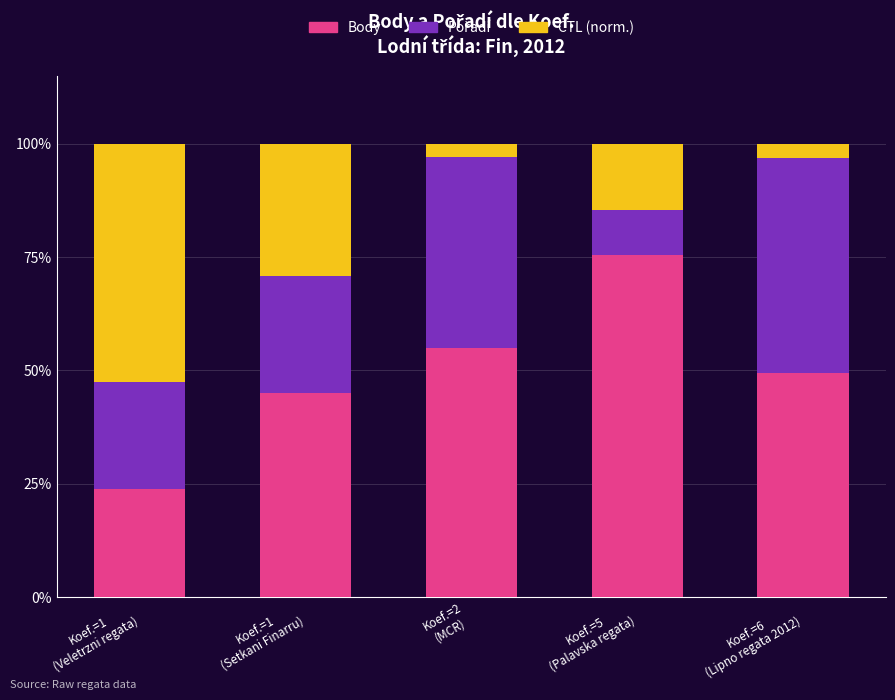

How many values in the Body series exceed 49?

3